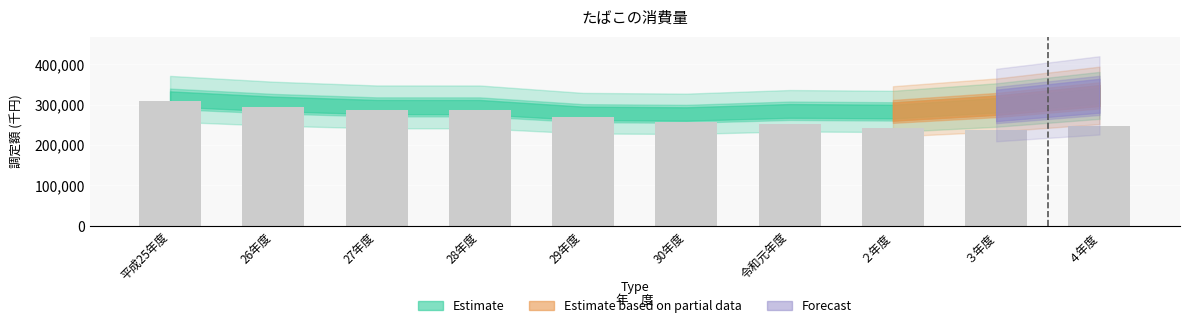

What is the label of the 9th bar from the left?

３年度